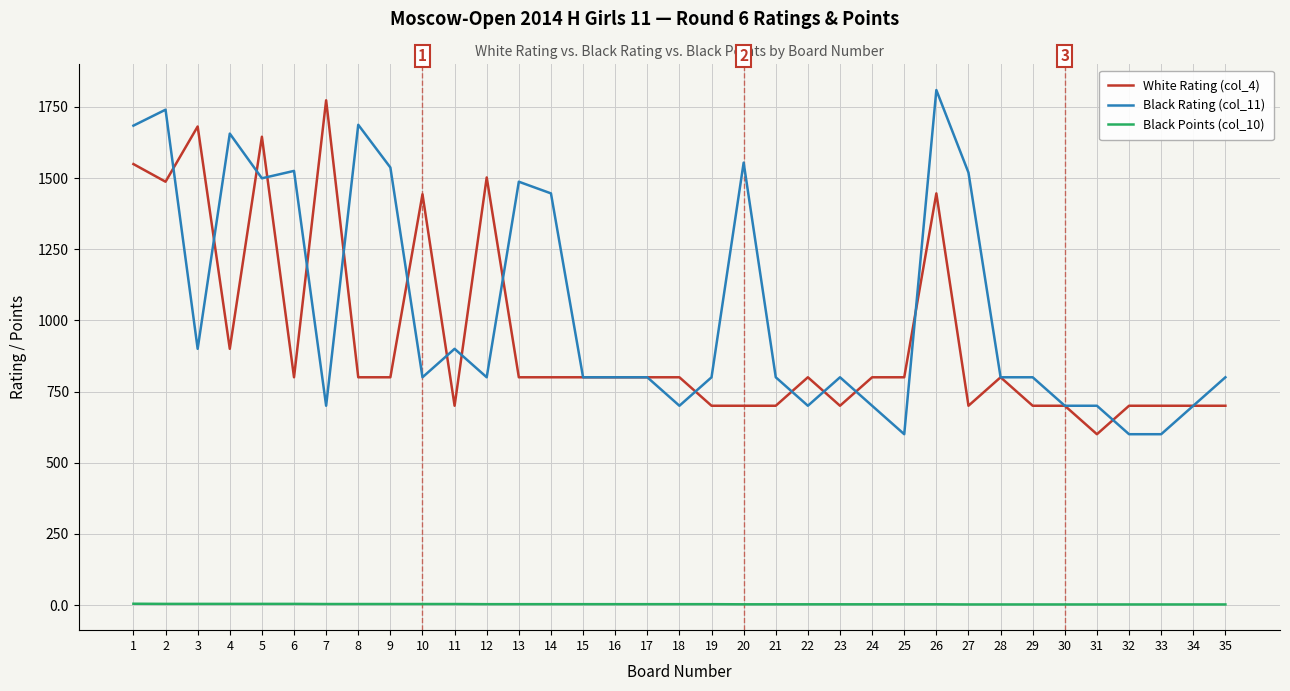

Count the number of categories in the chart.

35